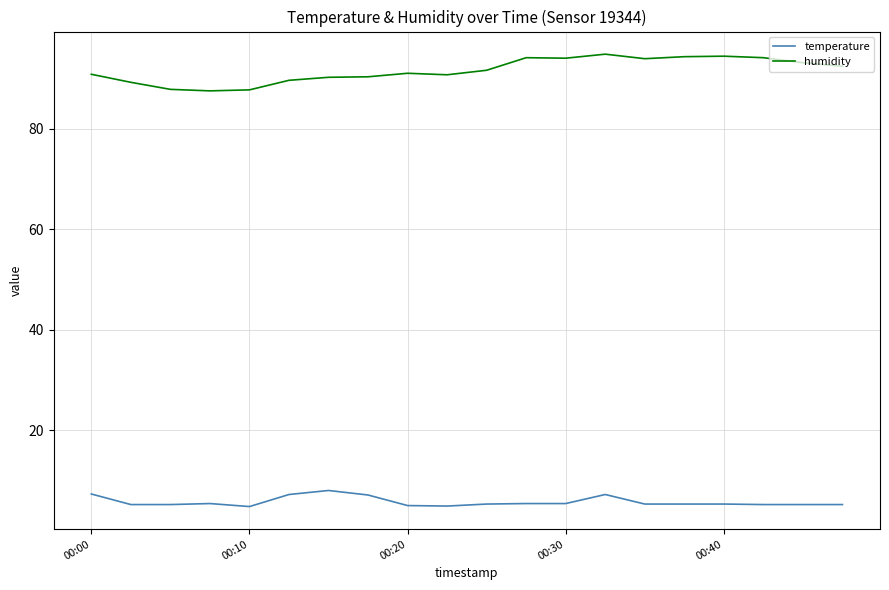

True or false: humidity and temperature cross at least once.

False